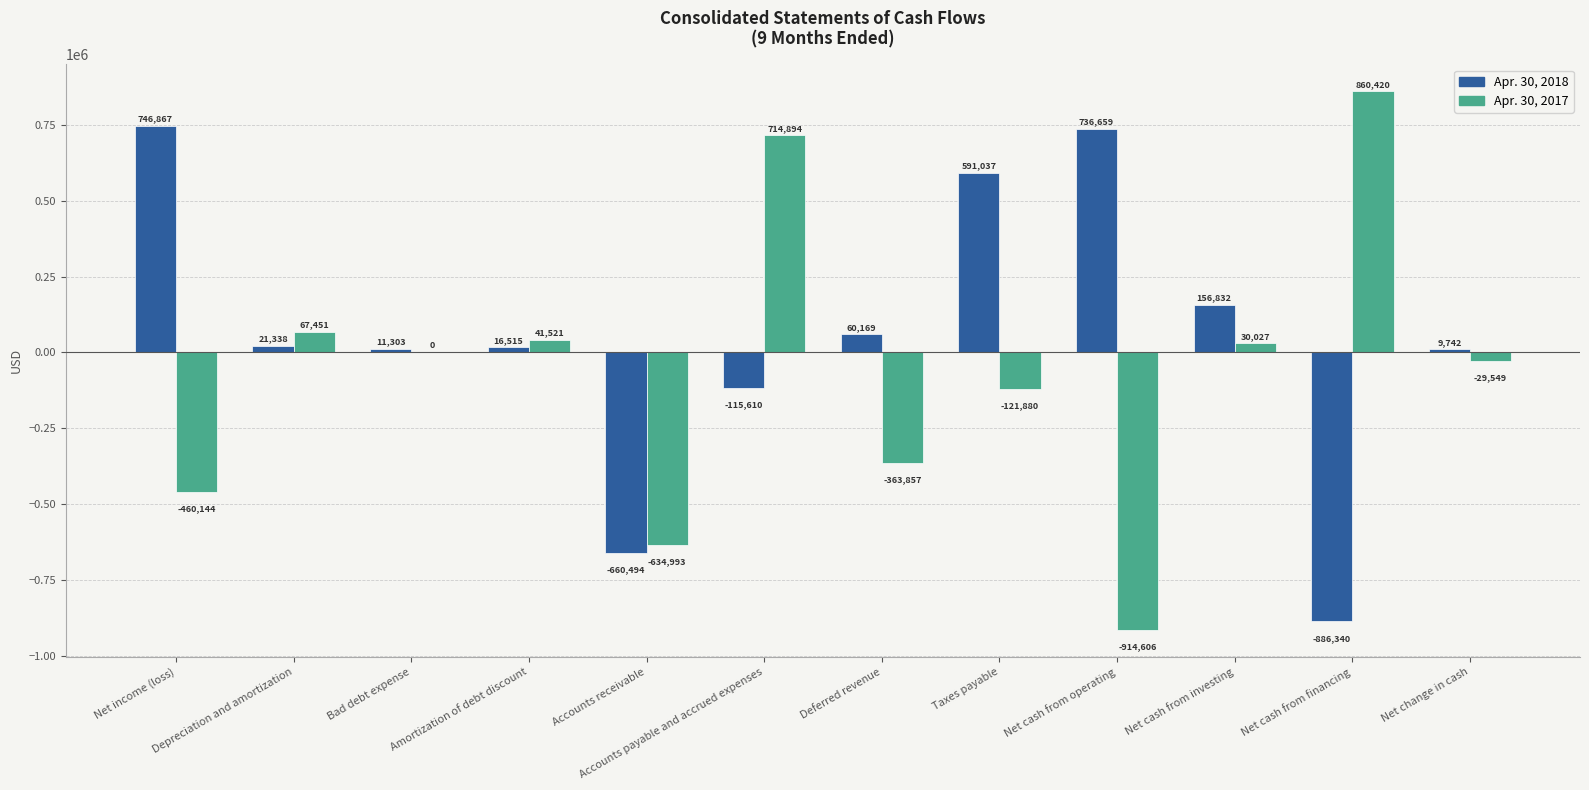

Are the bars horizontal?

No